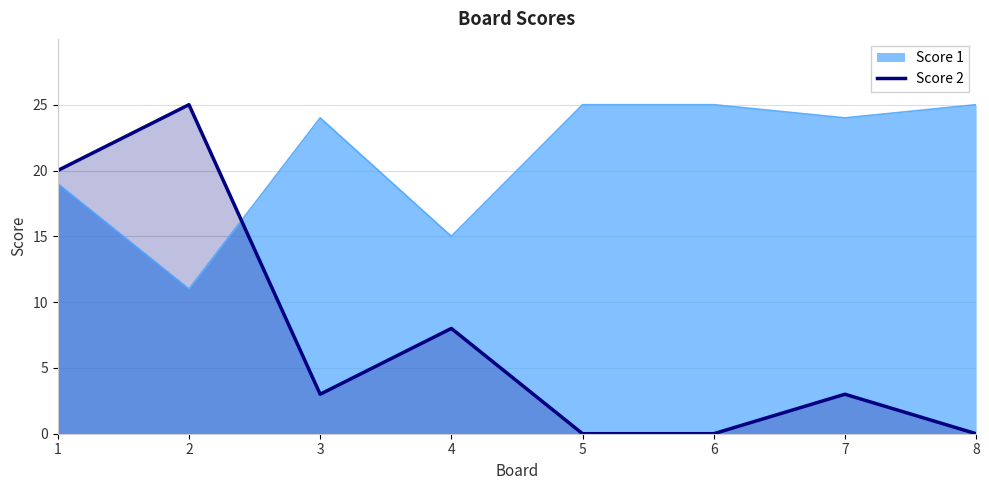

What is the difference between the highest and lowest values at 6?

25